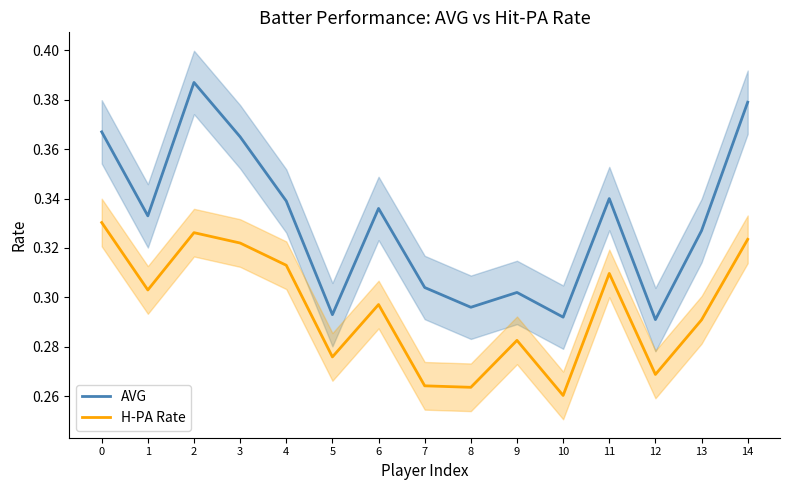

What is the value of the AVG point at the 12th from the left?

0.3